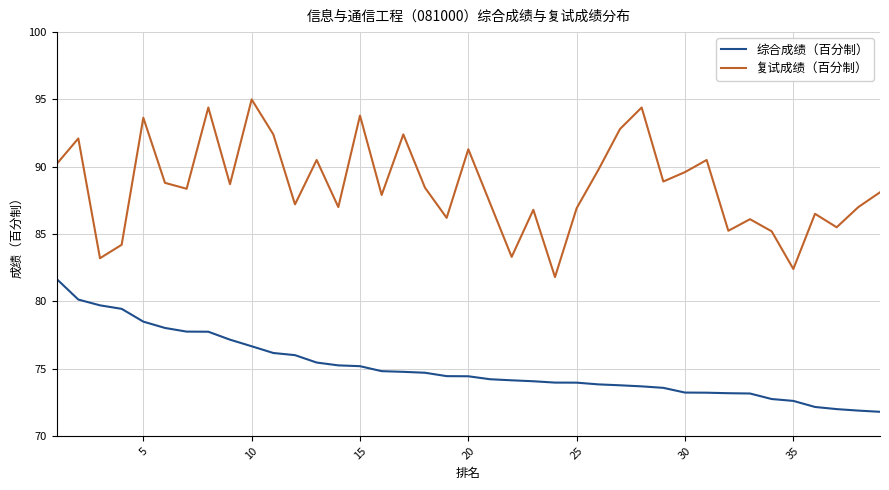

Which series has the largest total across all categories?

复试成绩（百分制）